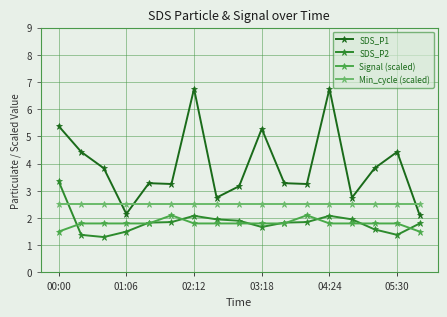

How many values in the SDS_P1 series exceed 3?

13